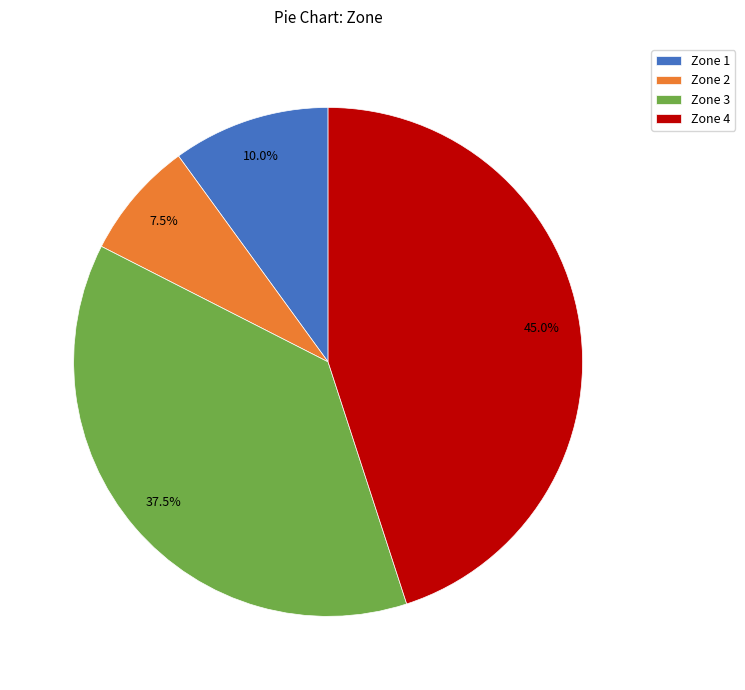

Is there any slice that represents more than half of the pie?

No